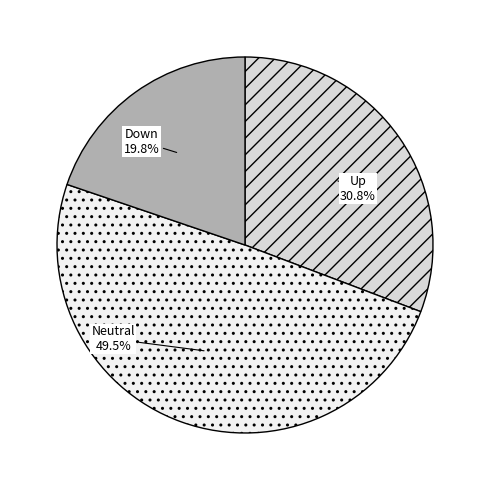

Is there a majority slice in this chart?

No